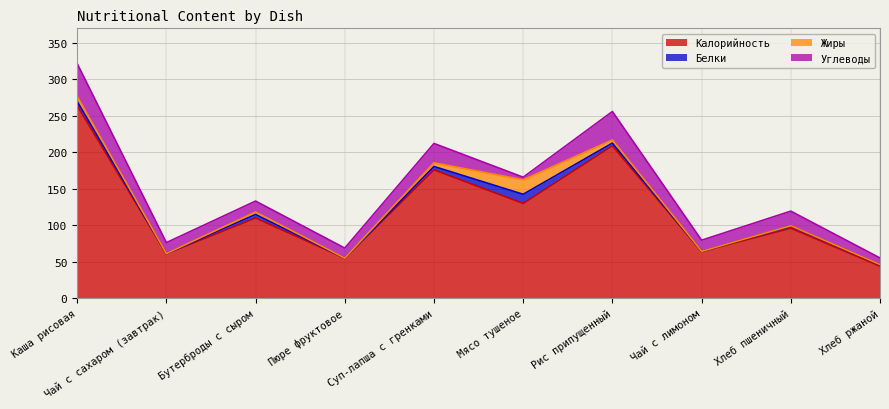

How many data points in Жиры are less than 3?

5